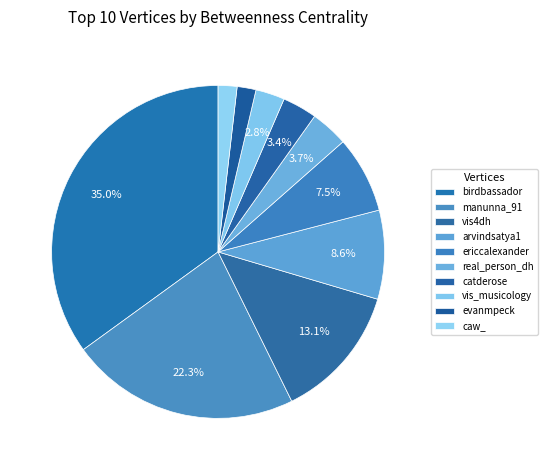

Count the number of slices in the pie.

10